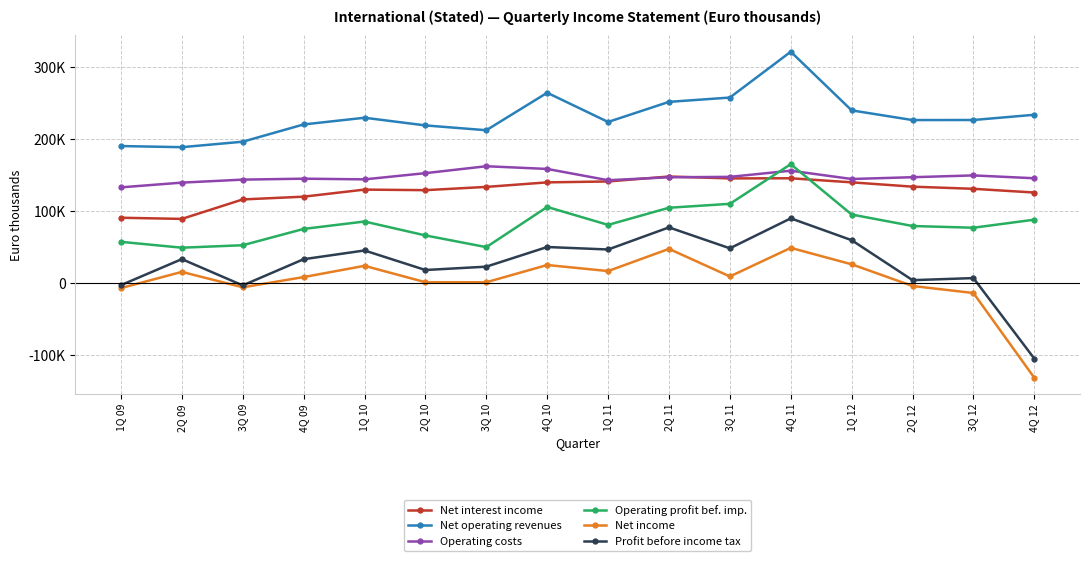

What position from the right is 4Q 10?

9